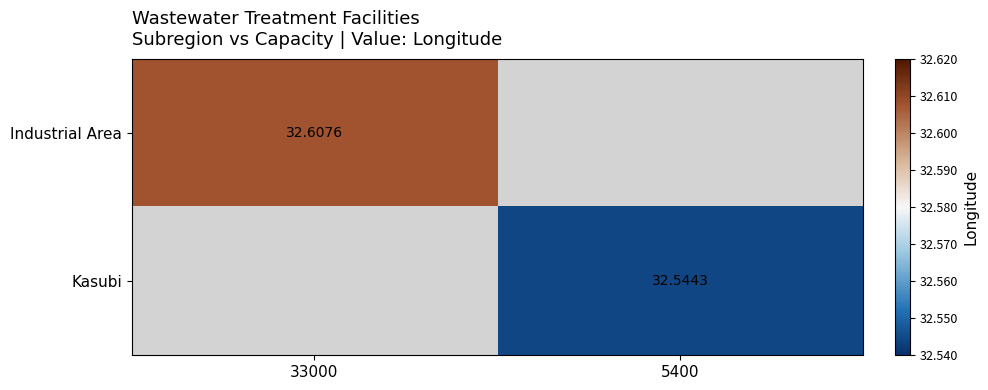

The value of Industrial Area at 33000 is 32.6. True or false?

True